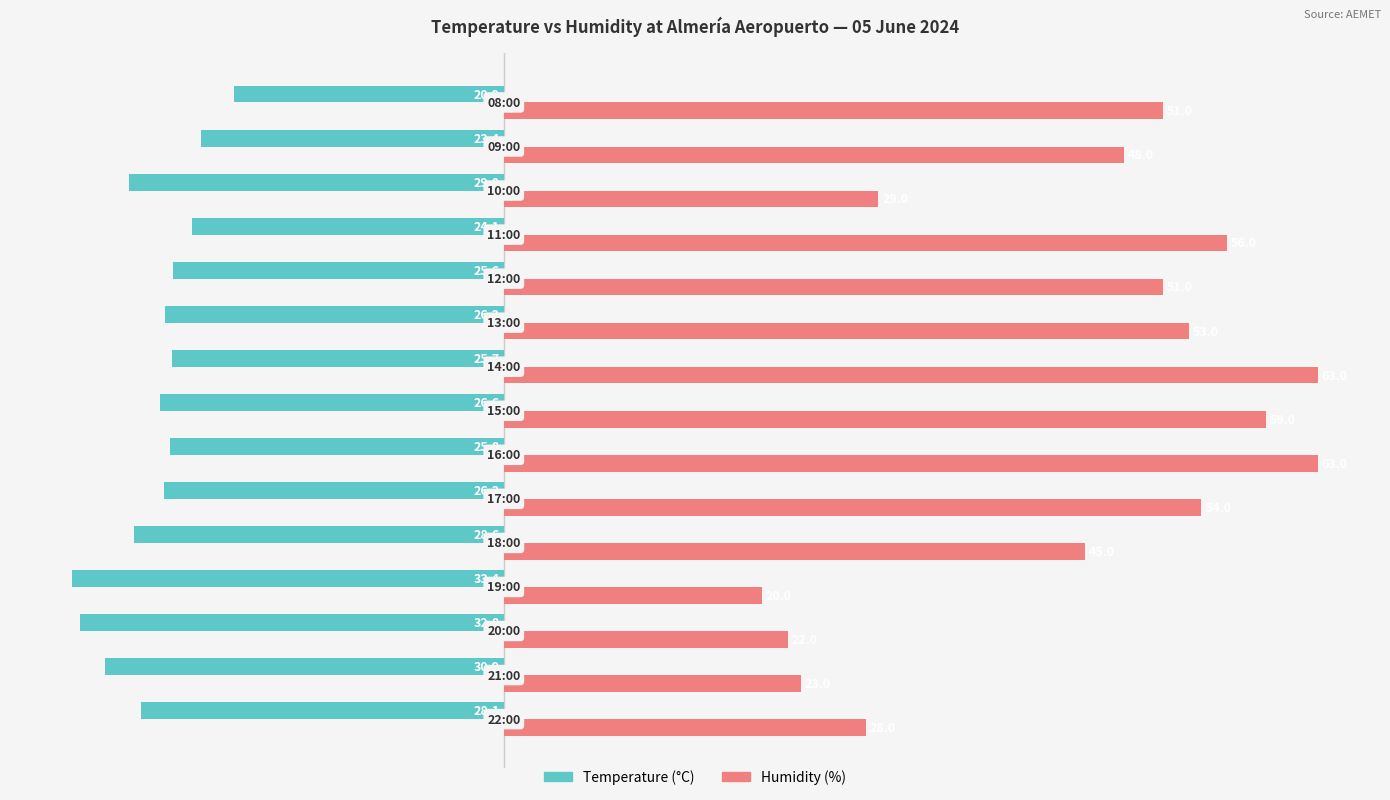

What is the highest value of the Humidity (%) series?

63.0